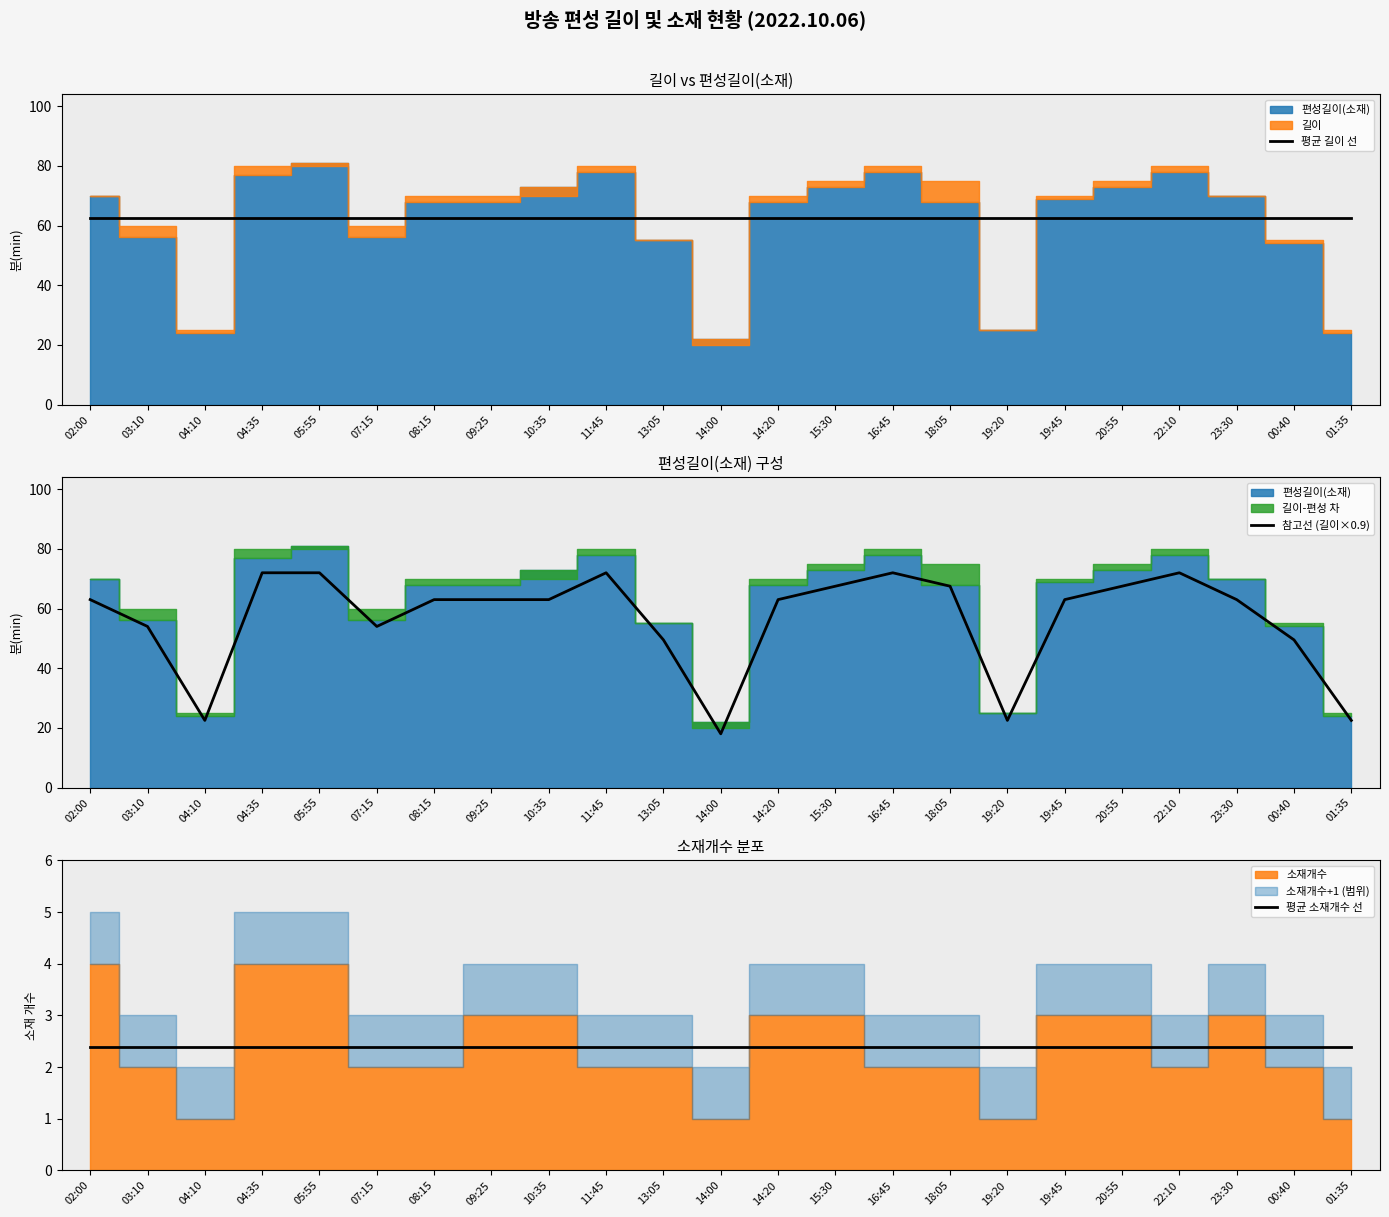

What is the average value of the 참고선 (길이×0.9) series?

56.3